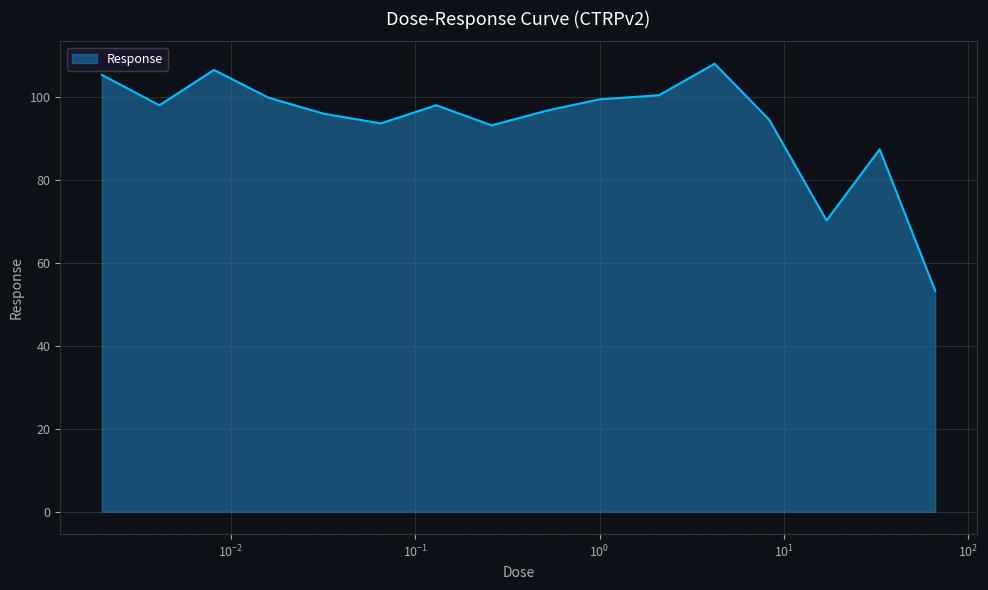

What is the difference between the maximum and minimum values?

54.8